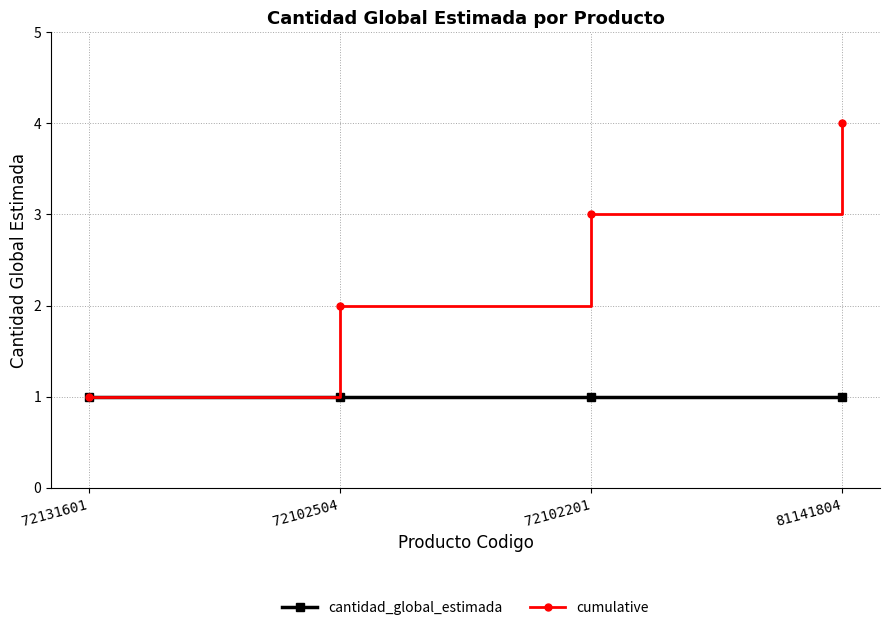

List the series in order of their peak value, highest first.

cumulative, cantidad_global_estimada